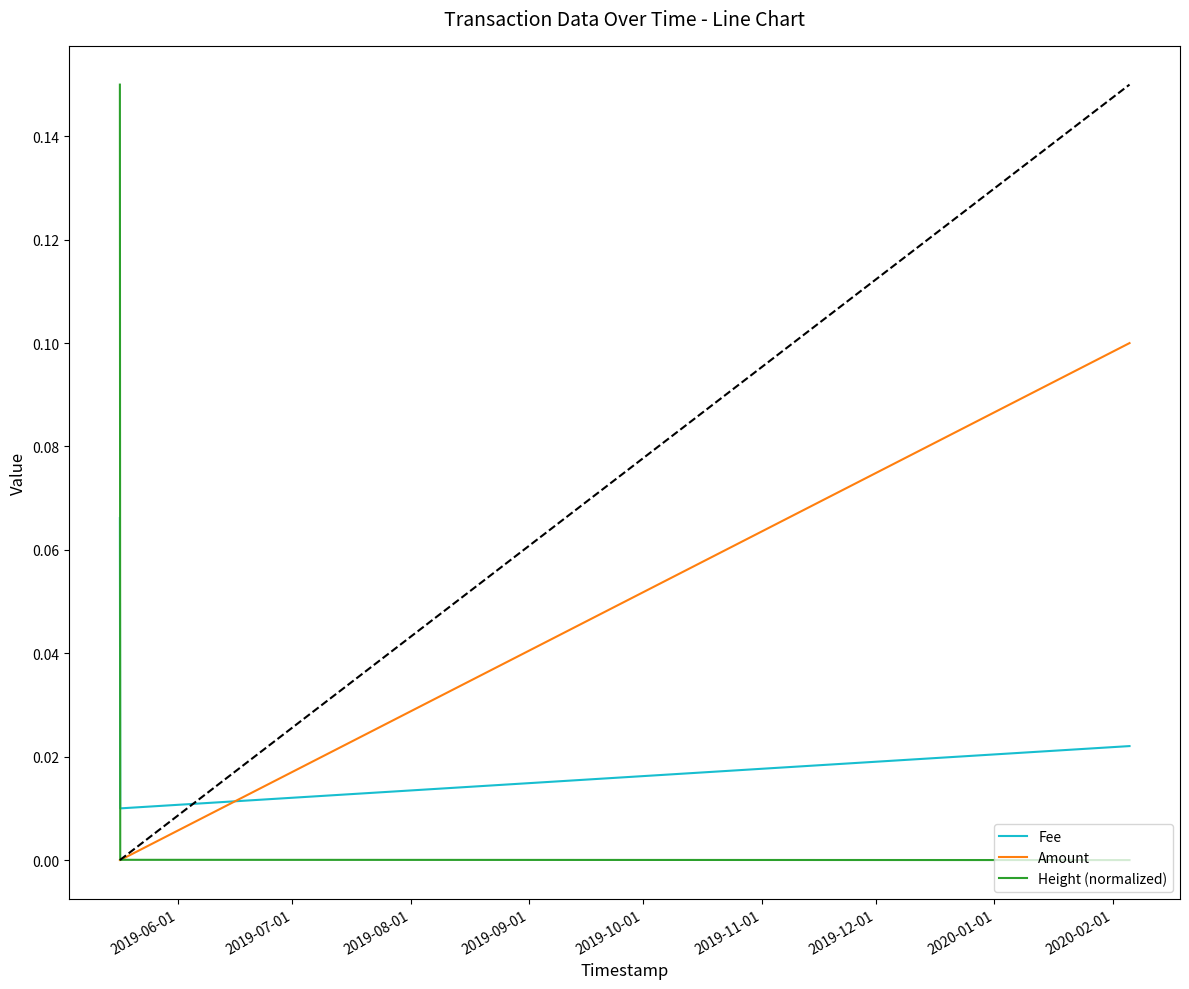

Which series has the widest spread of values?

Height (normalized)